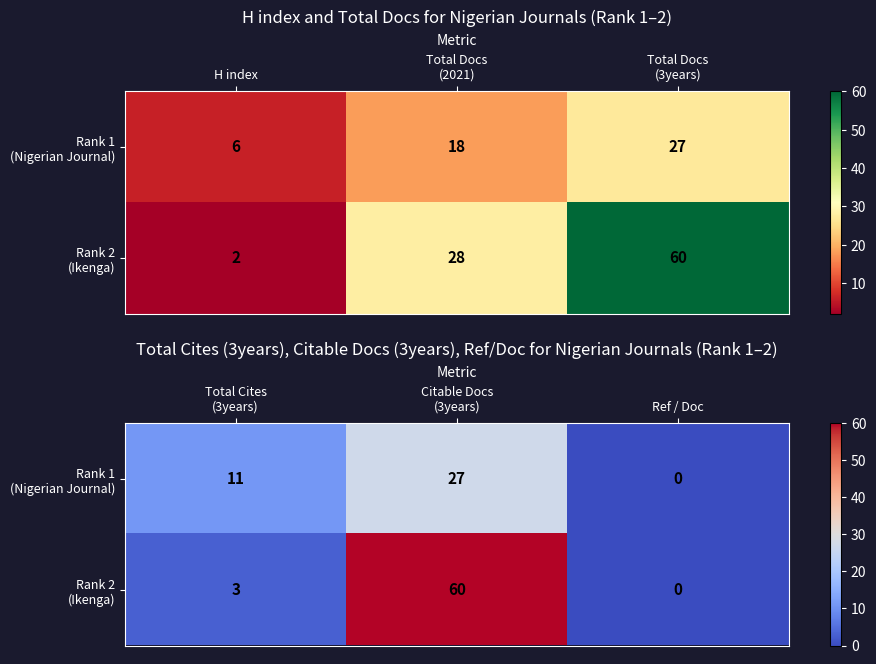

How many distinct data groups are displayed?

2